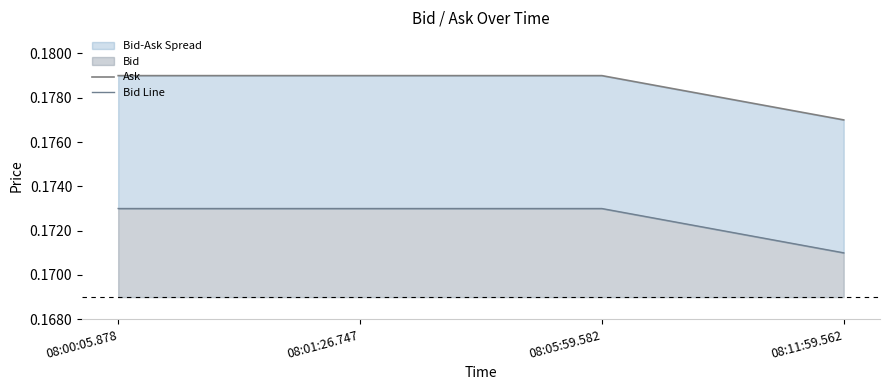

True or false: Ask and Bid Line intersect in this chart.

False